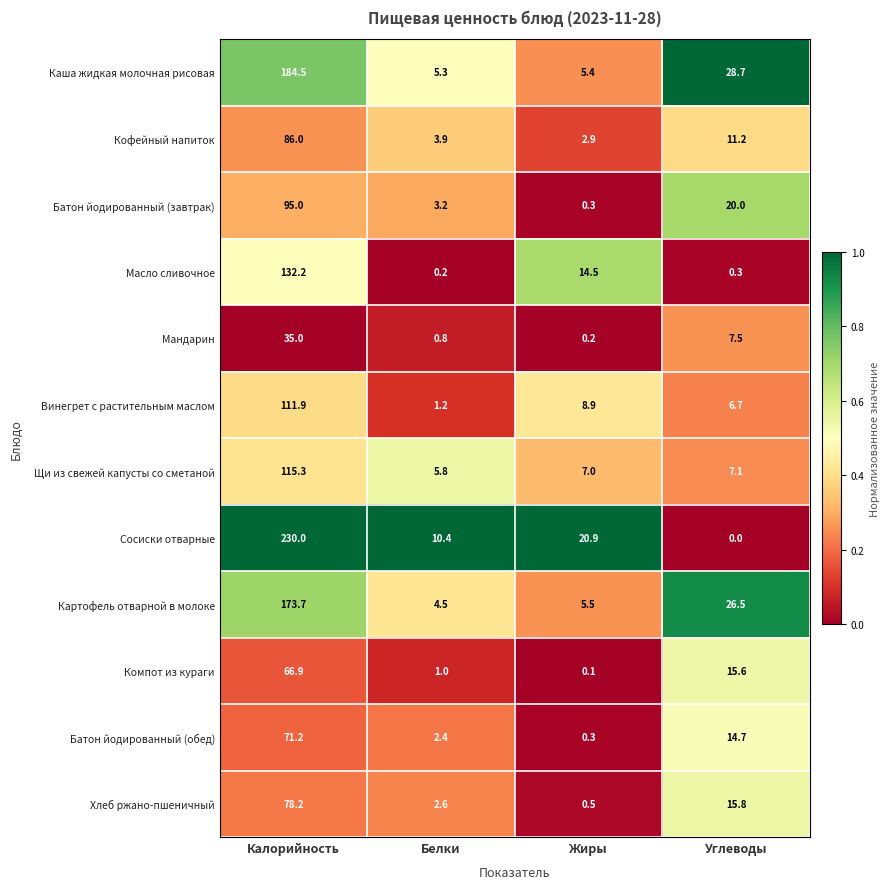

Which series has the widest spread of values?

Сосиски отварные